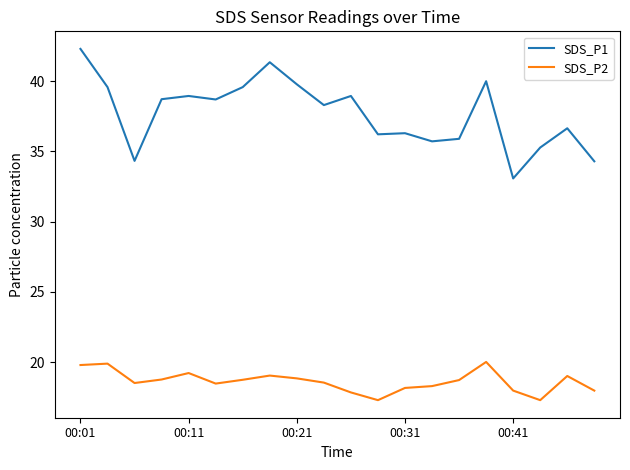

What is the highest value of the SDS_P1 series?

42.3